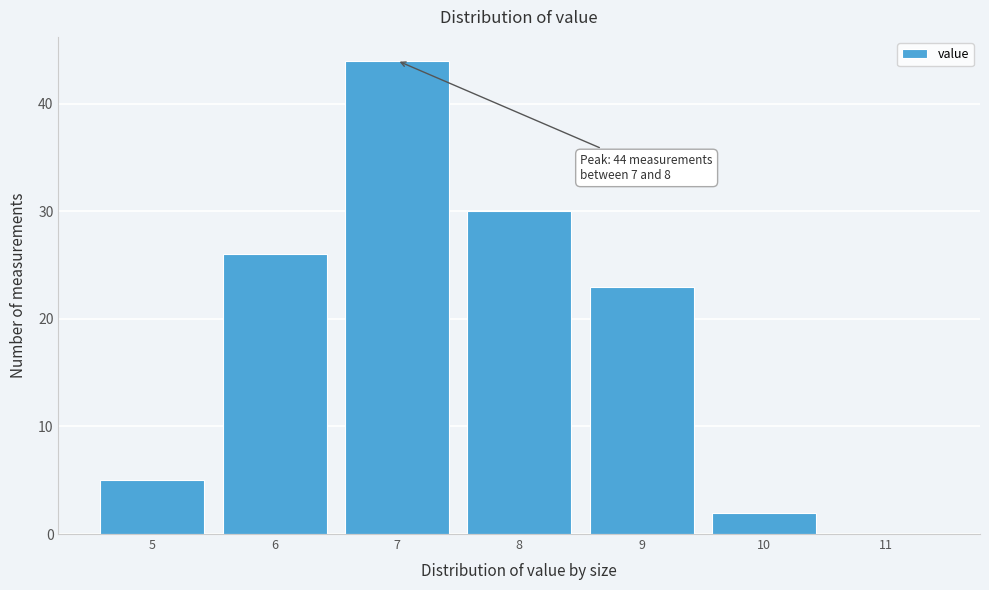

Reading right to left, extract all data points from this chart.

11=0	10=2	9=23	8=30	7=44	6=26	5=5